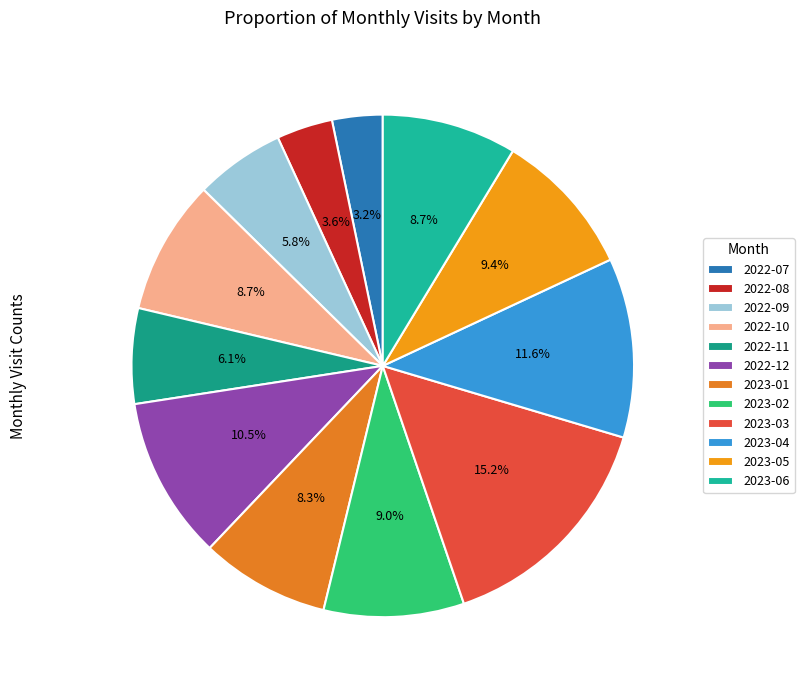

What is the smallest slice in the pie chart?

2022-07